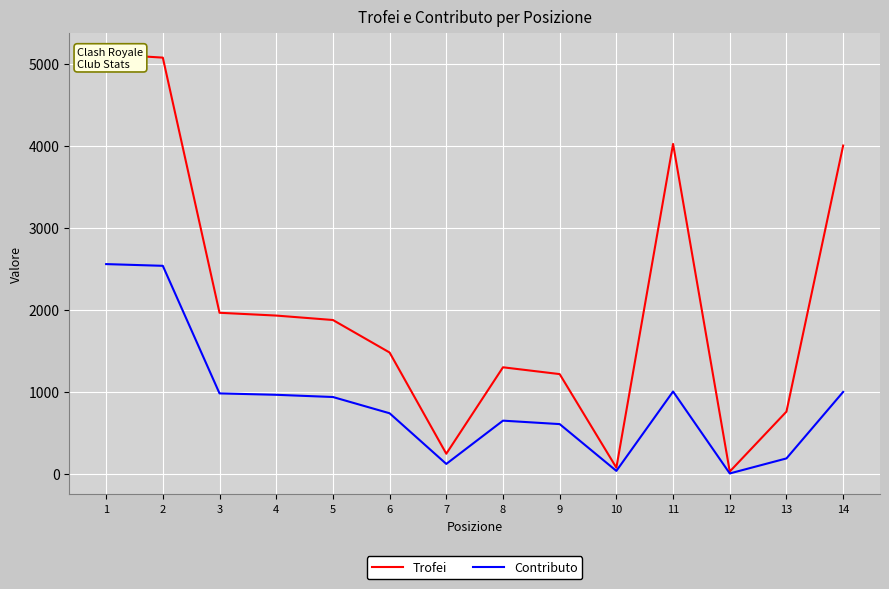

At how many categories does at least one series exceed 1160?

10